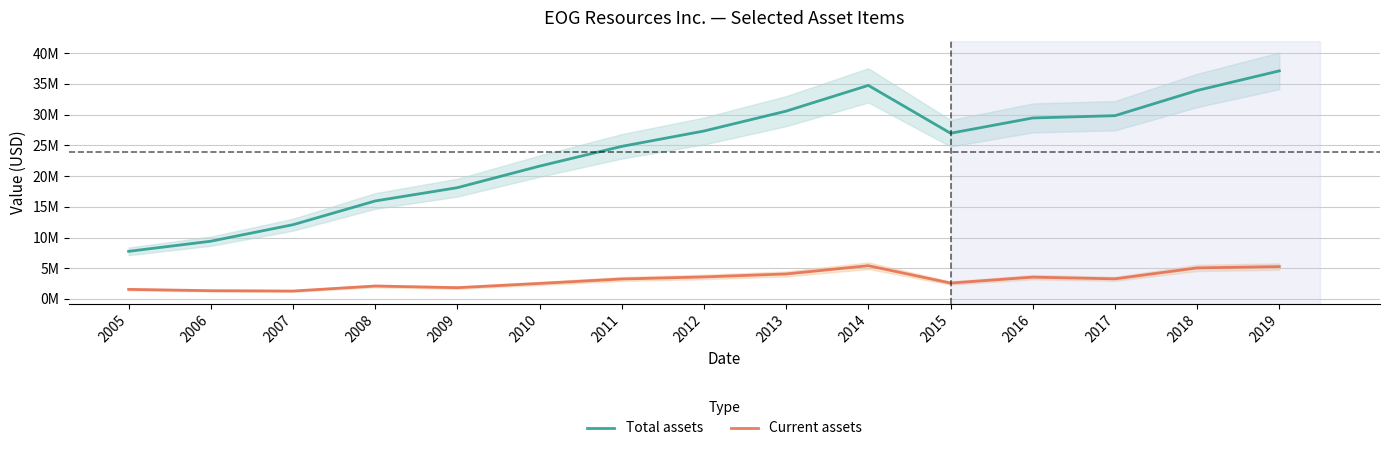

Rank the series by their maximum value, from lowest to highest.

Current assets, Total assets